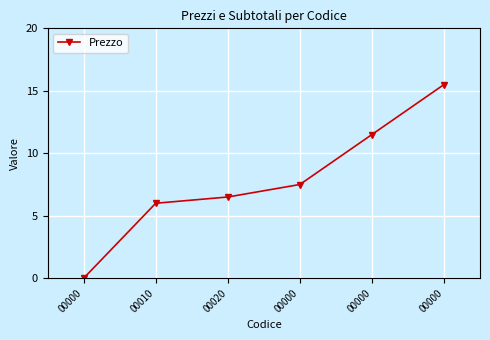

Where does the data first go above 7?

00000